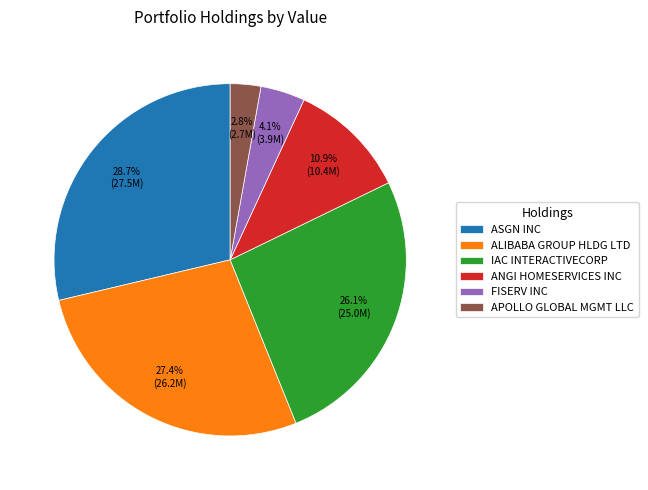

Is it true that ASGN INC is 29% of the pie?

True